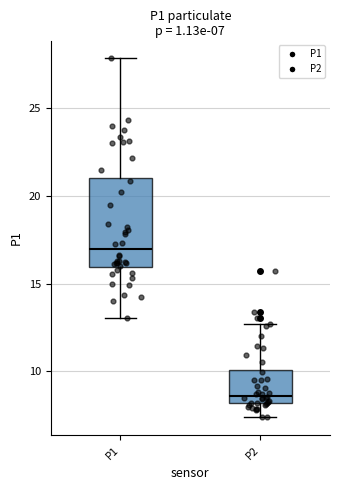

Which box's median line is the lowest?

P2